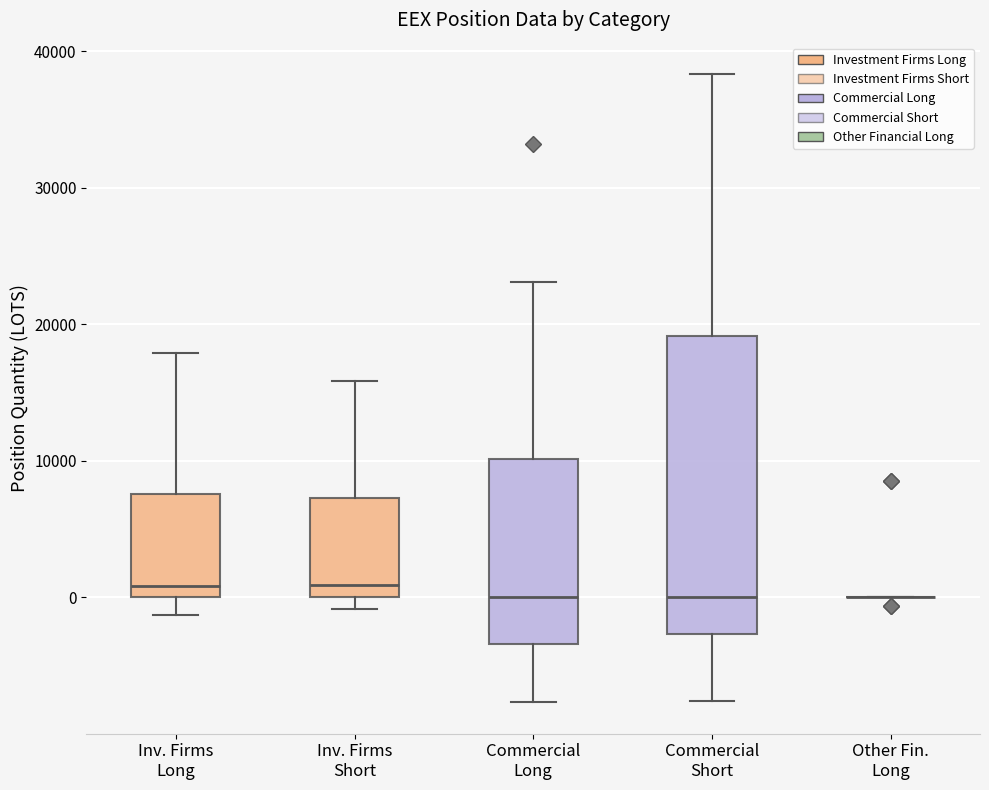

Where does the lower whisker of the box for Inv. Firms Long end on the y-axis? The values are not printed on the chart, so give them approximately, as read against the axis.

-1000